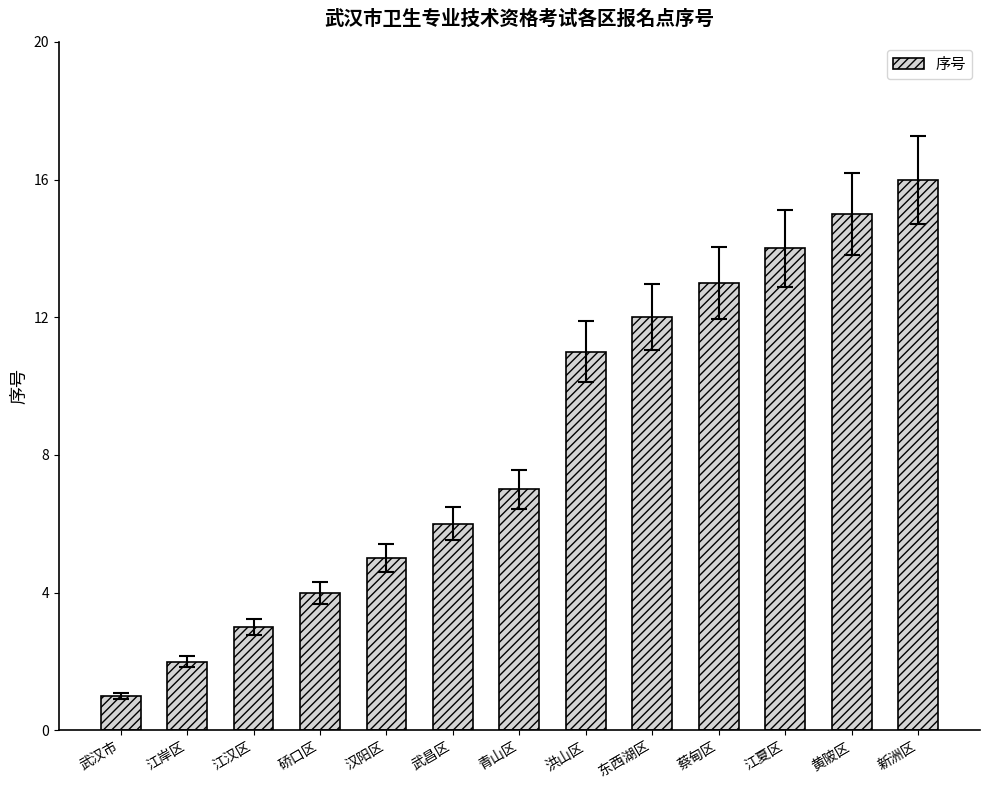

What is the difference between the values at 洪山区 and 江汉区?

8